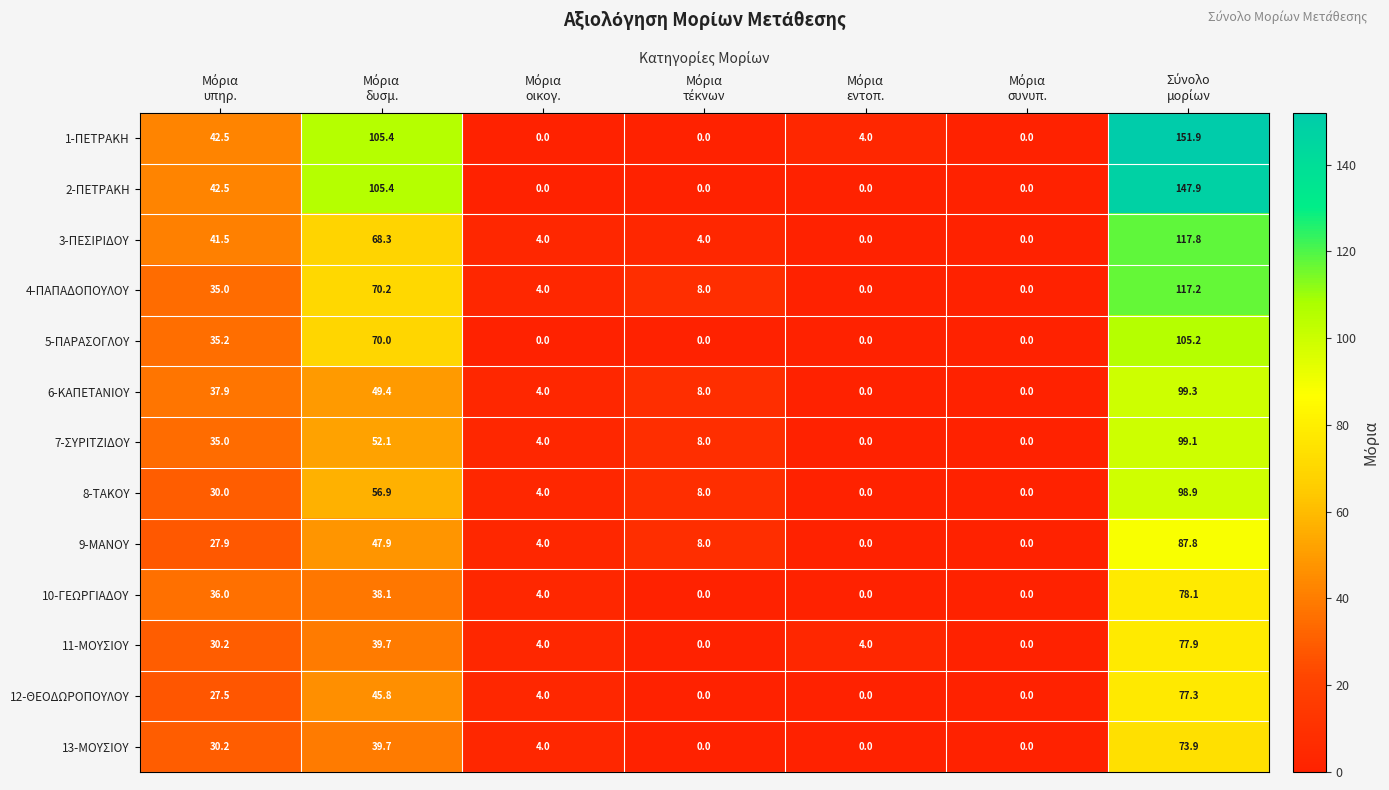

What is the sum of all 3-ΠΕΣΙΡΙΔΟΥ values?

235.6